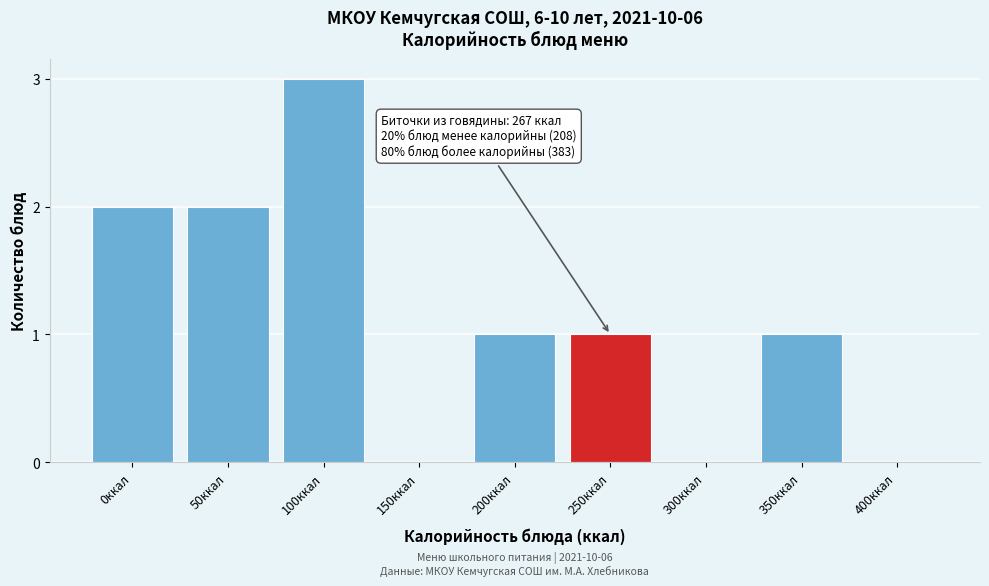

Reading left to right, list all the values displayed in this chart.

0ккал=2	50ккал=2	100ккал=3	150ккал=0	200ккал=1	250ккал=1	300ккал=0	350ккал=1	400ккал=0